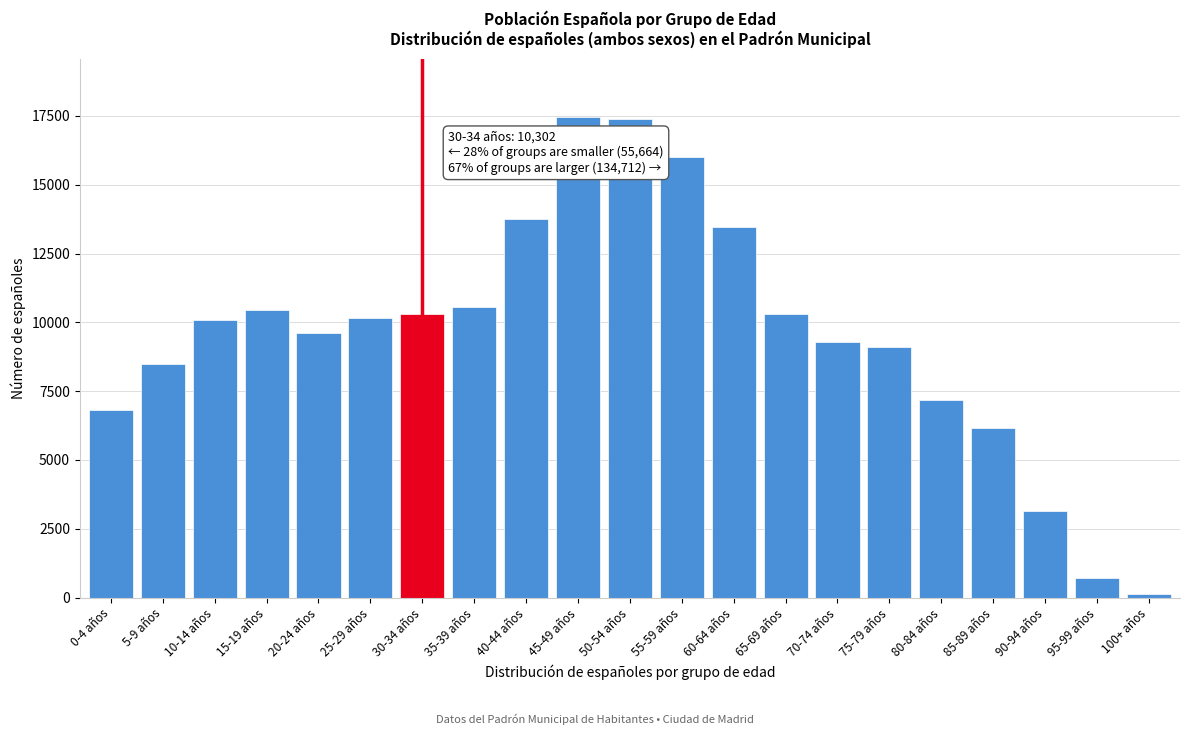

Which has a higher value, 75-79 años or 10-14 años?

10-14 años